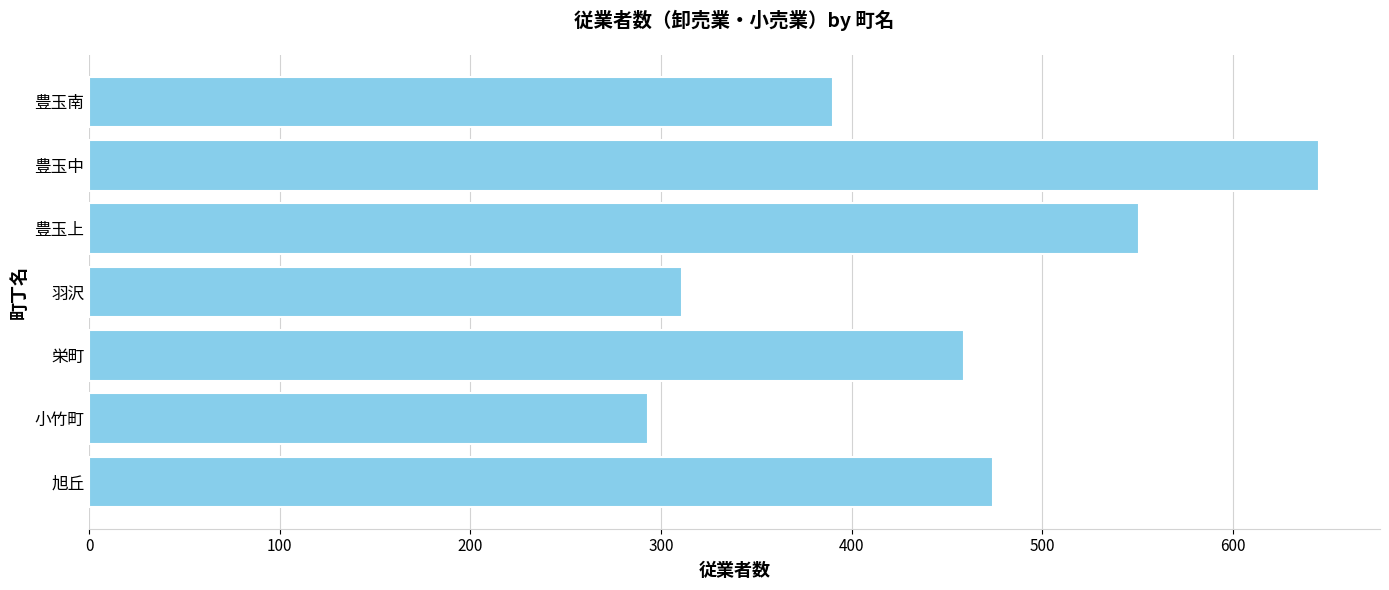

What is the difference between the maximum and second lowest values?

334